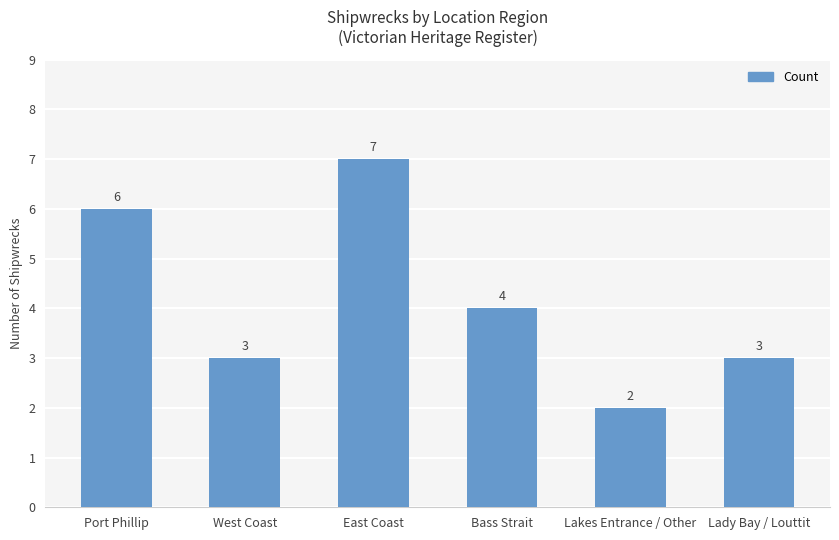

Approximately how many times larger is the value at Lakes Entrance / Other compared to Bass Strait?

0.5